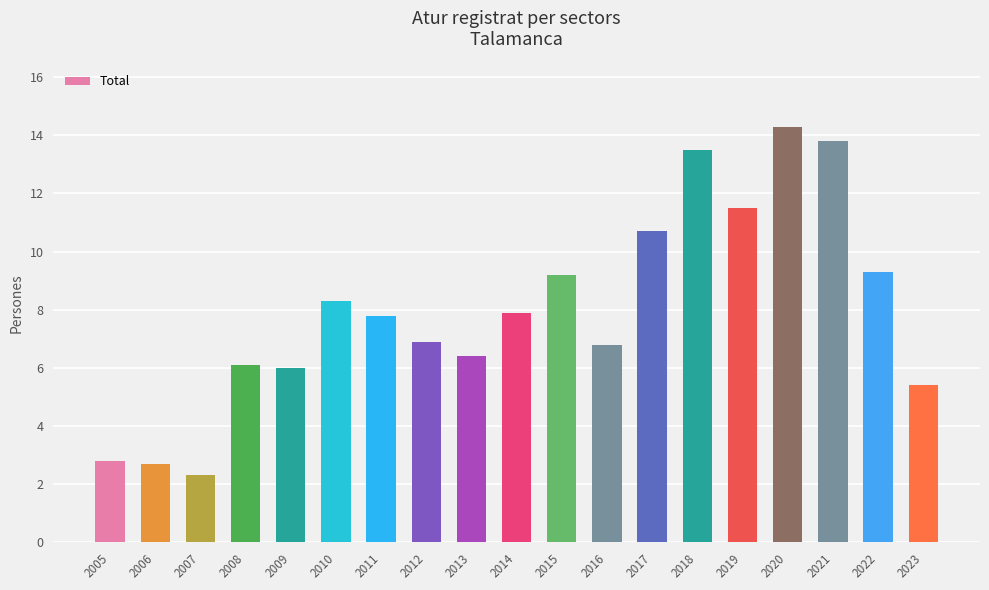

What is the minimum value shown in the chart?

2.3